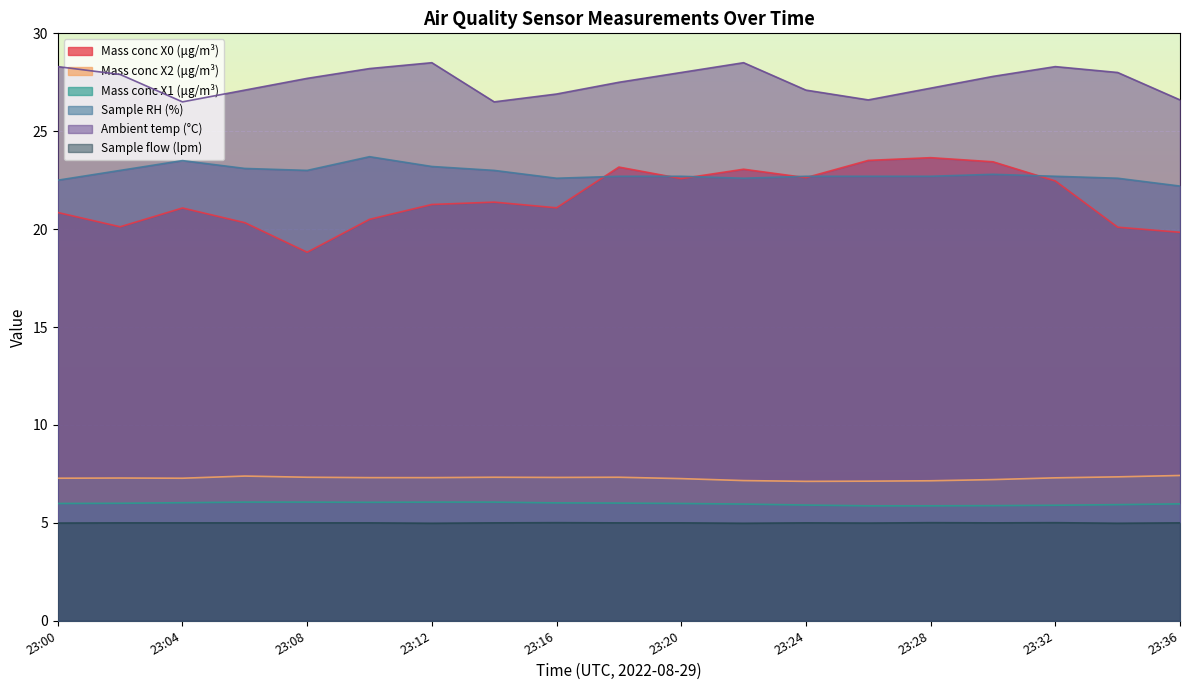

True or false: Sample RH (%) and Ambient temp (°C) cross at least once.

False